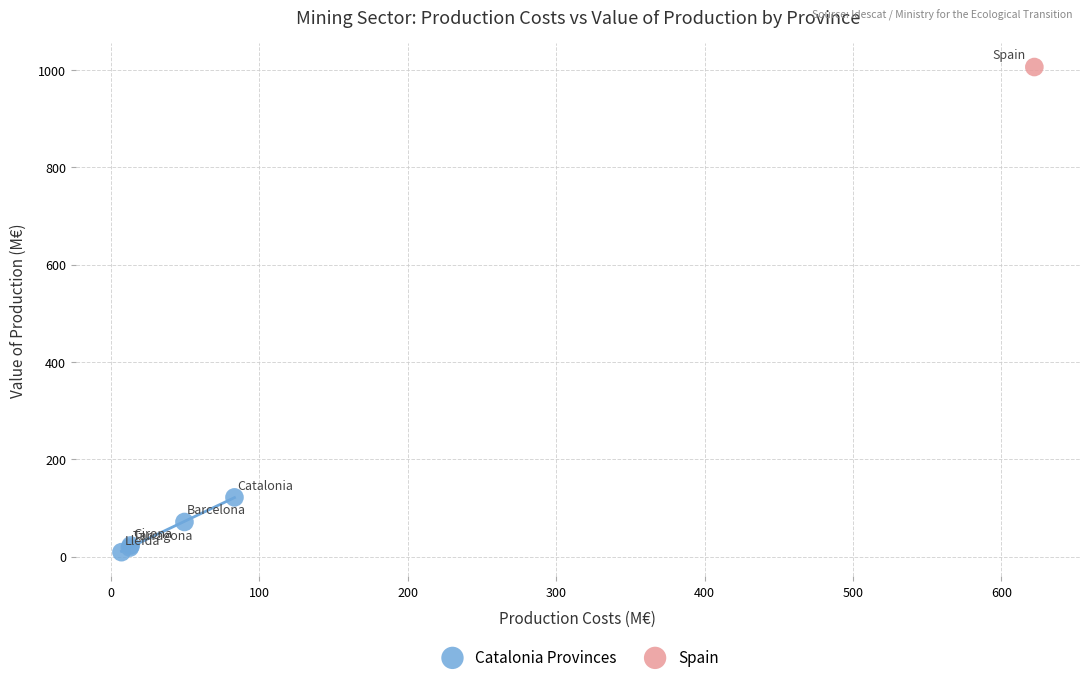

What are all the series names shown in the legend?

Catalonia Provinces, Spain